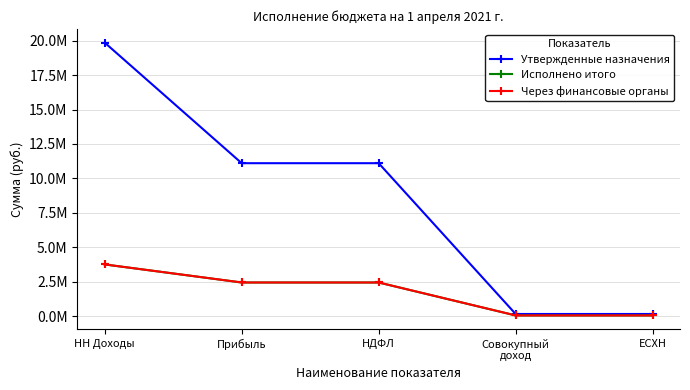

Is this an area chart (filled region under the line)?

No